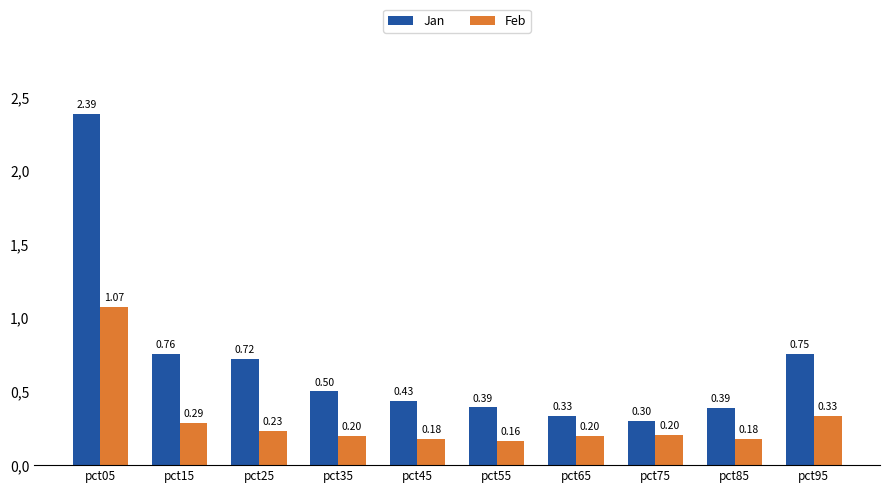

List the series in order of their overall mean, lowest first.

Feb, Jan